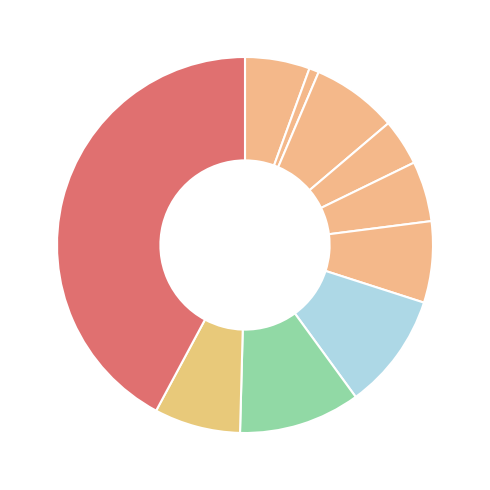

Does any single category account for the majority?

No